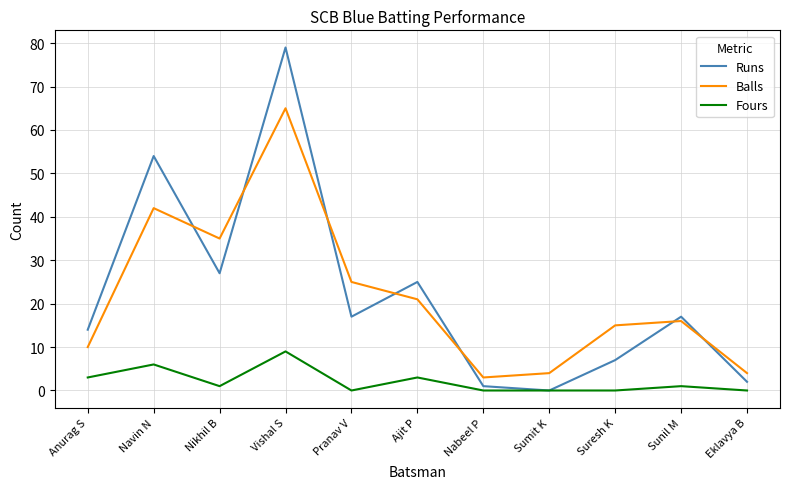

What is the total value across all series at Navin N?

102